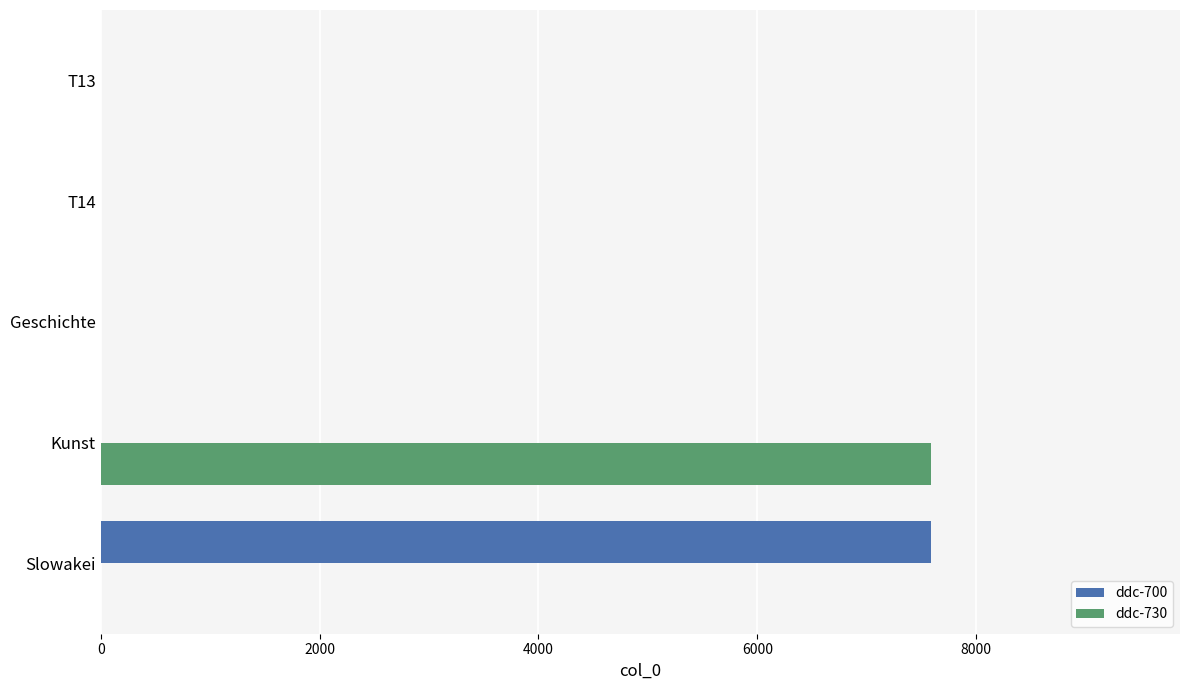

The ddc-730 series shows 10276 at Kunst. True or false?

False